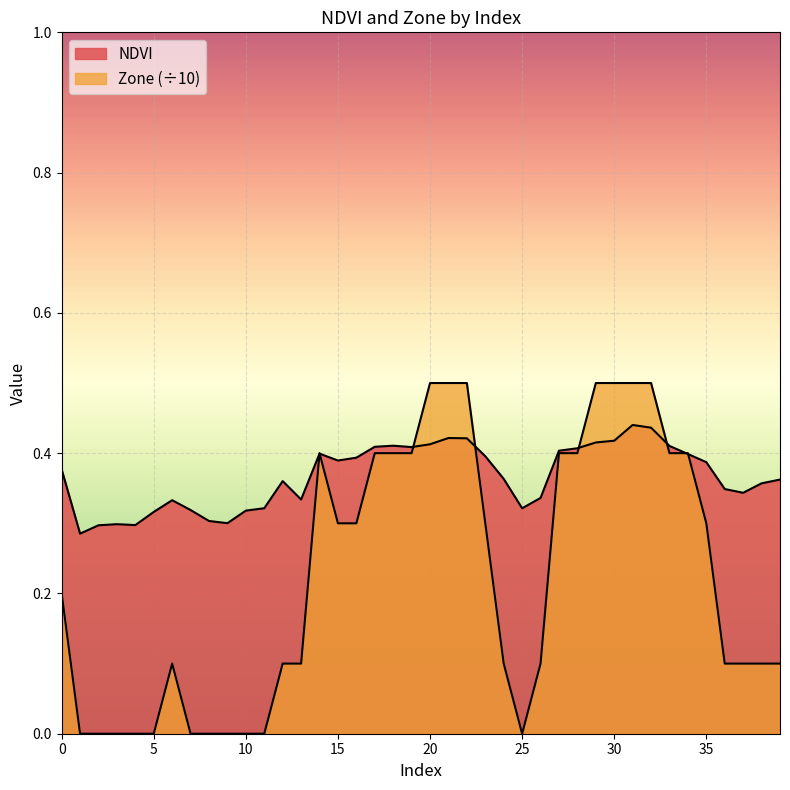

In Zone, how many points are lower than both neighbors (excluding endpoints)?

1